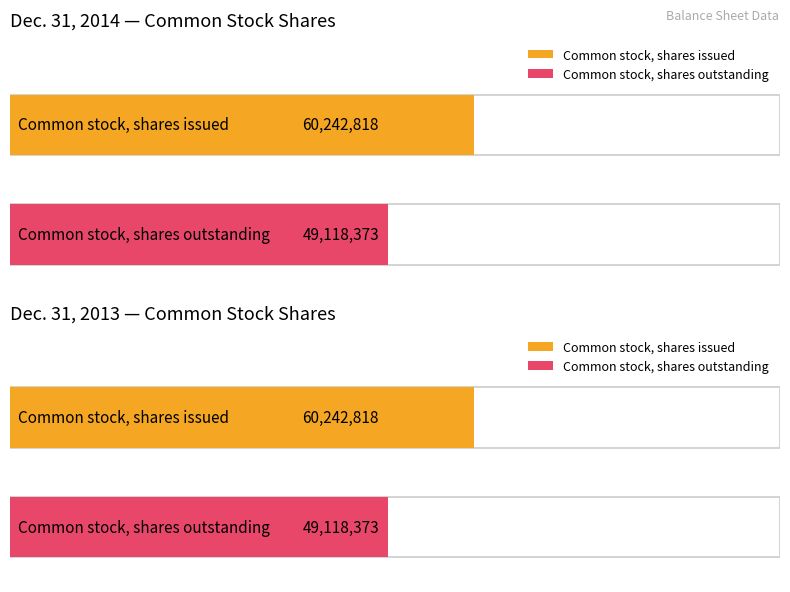

What is the sum of all Dec. 31, 2013 values?

109361191